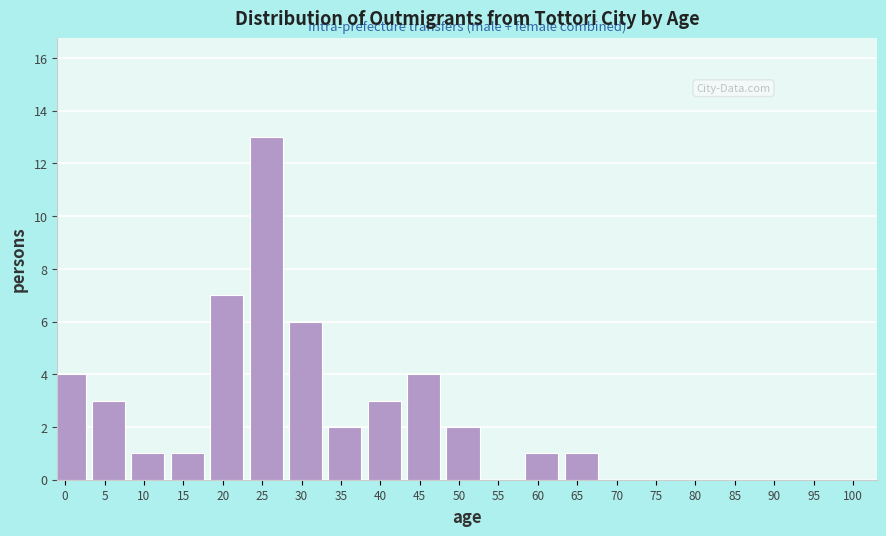

Reading left to right, list all the values displayed in this chart.

0=4	5=3	10=1	15=1	20=7	25=13	30=6	35=2	40=3	45=4	50=2	55=0	60=1	65=1	70=0	75=0	80=0	85=0	90=0	95=0